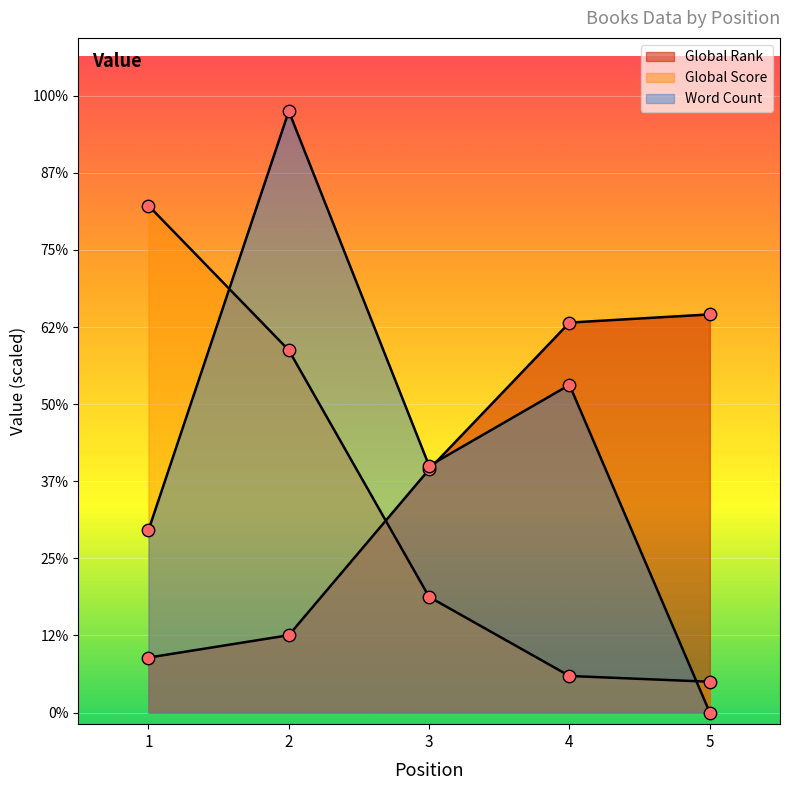

What are all the series names shown in the legend?

Global Rank, Global Score, Word Count